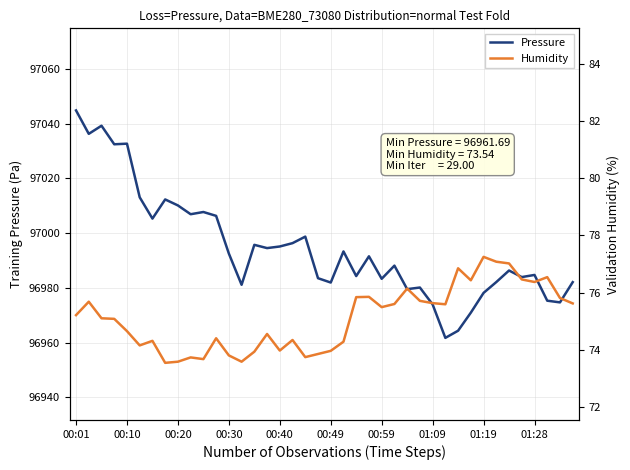

What is the minimum value for Humidity?

73.5